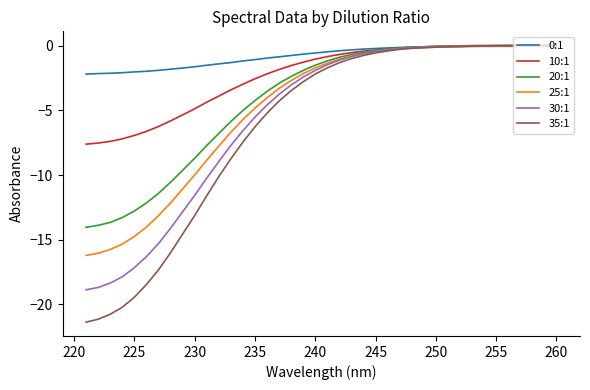

Does the chart have visible grid lines?

No